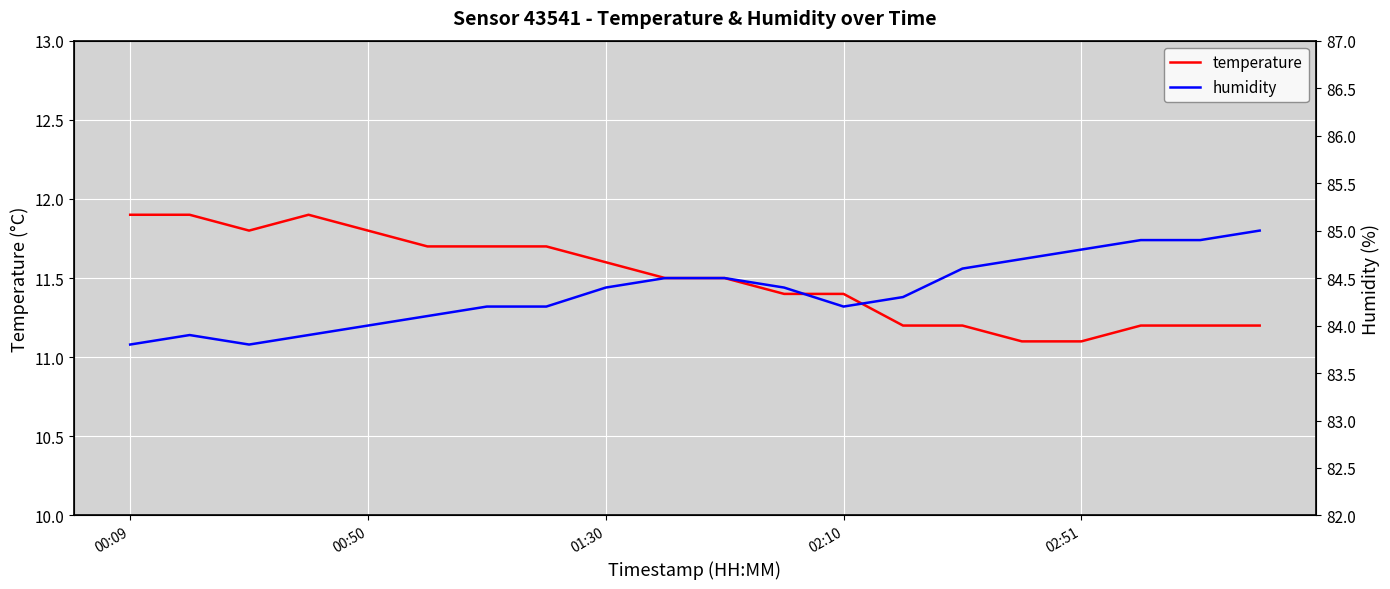

The temperature series shows 21.1 at 00:09. True or false?

False